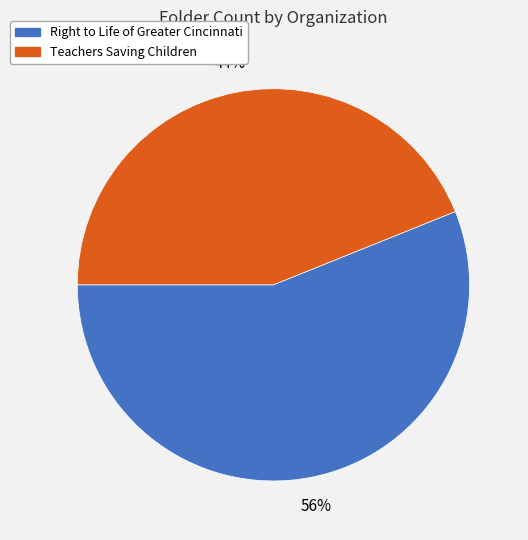

What is the largest slice in the pie chart?

Right to Life of Greater Cincinnati